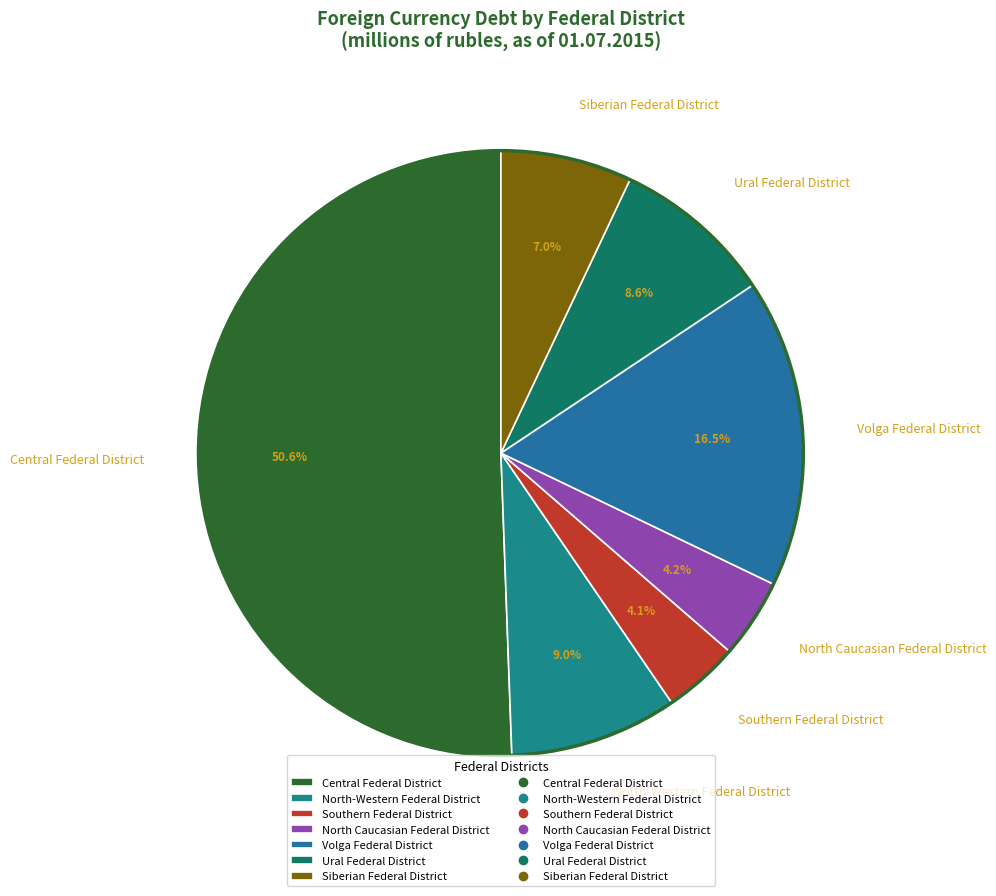

Do Volga Federal District and North-Western Federal District together represent more than half of the pie?

No